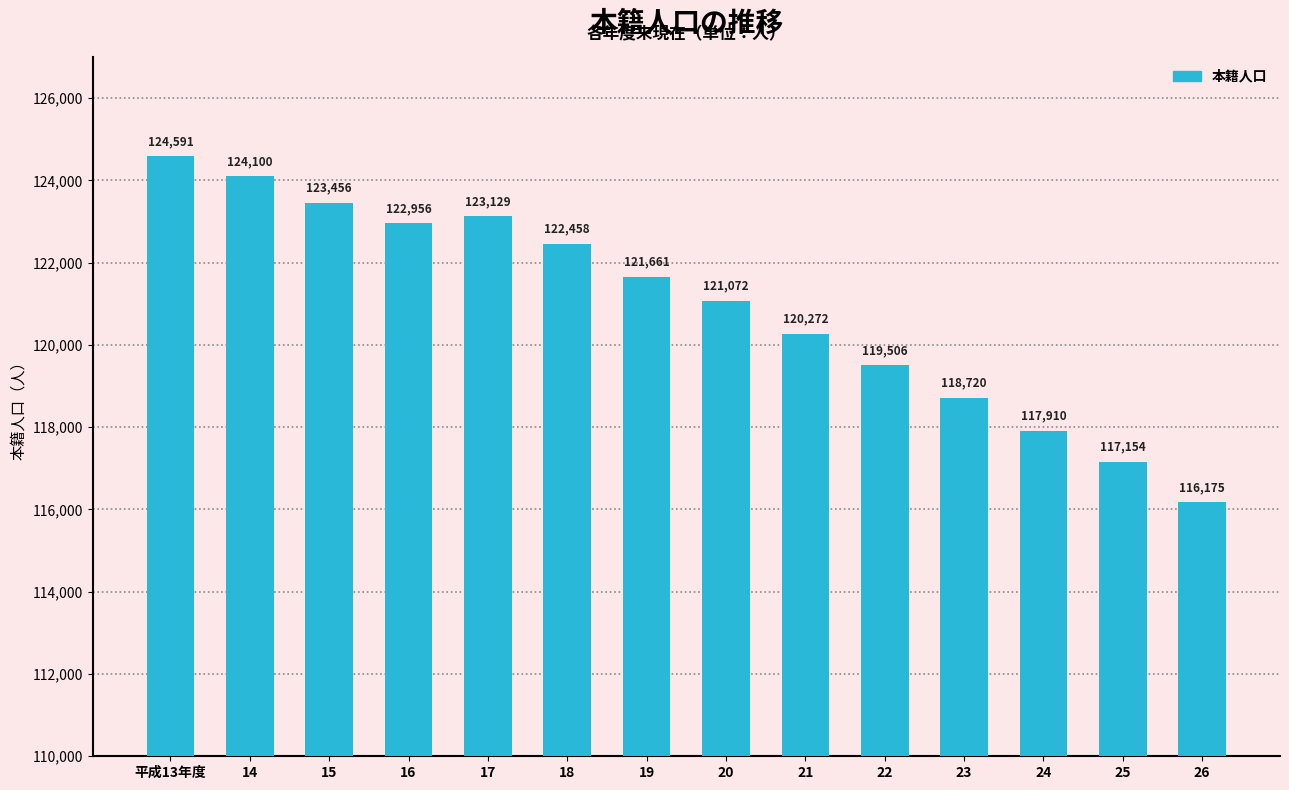

What is the difference between the second highest and minimum values?

7925